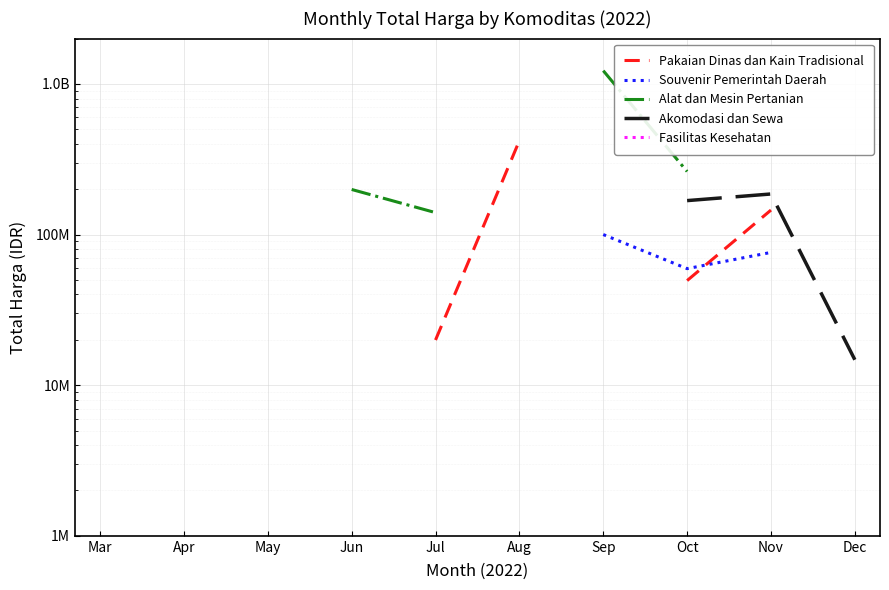

How many categories are shown in the chart?

10